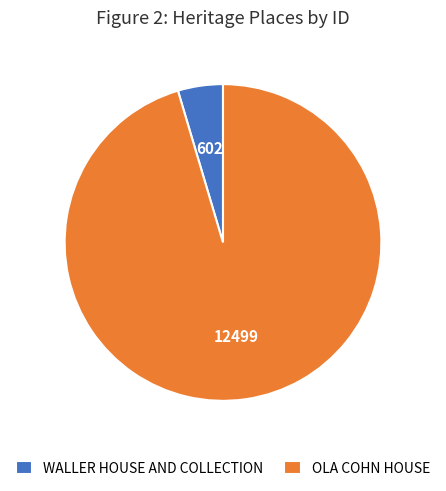

Approximately how many times larger is the value at OLA COHN HOUSE compared to WALLER HOUSE AND COLLECTION?

20.8